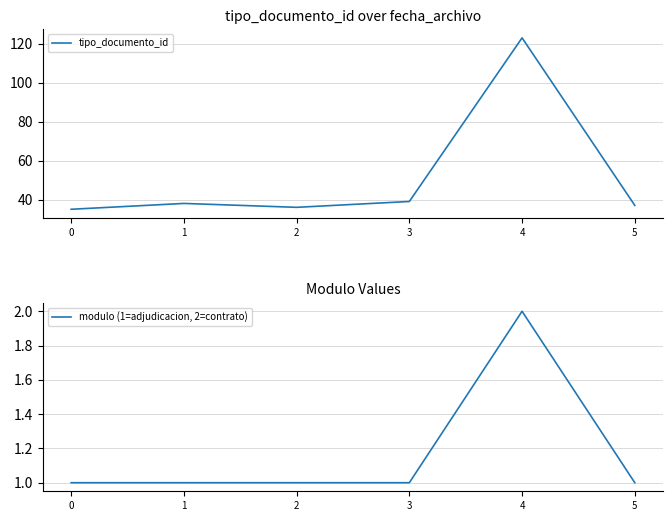

The value of modulo (1=adjudicacion, 2=contrato) at 0 is 0. True or false?

False